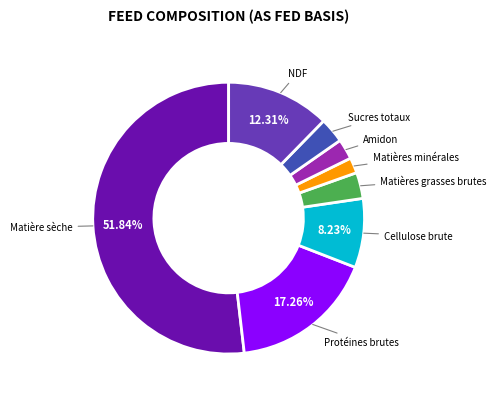

Does any single category account for the majority?

Yes